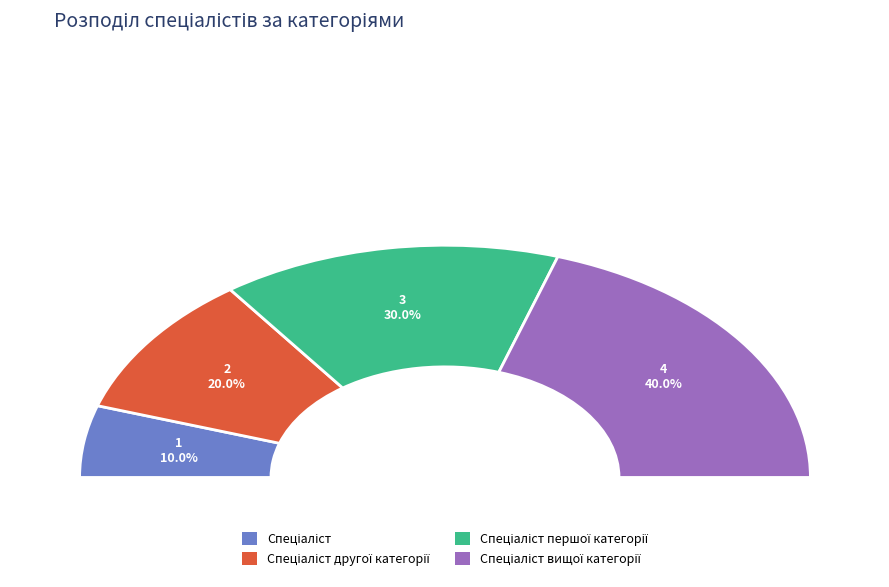

How many segments does this pie chart have?

4